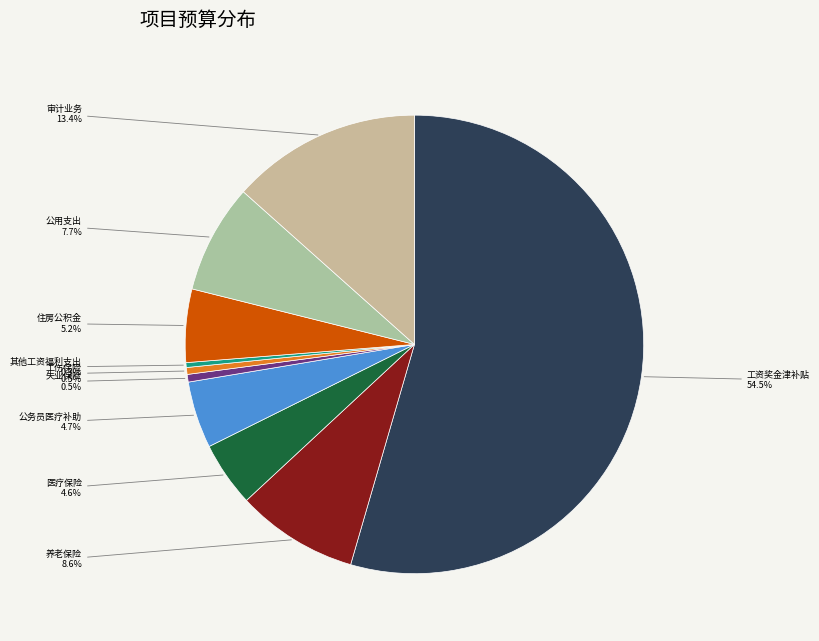

Between 公用支出 and 工资奖金津补贴, which is larger?

工资奖金津补贴